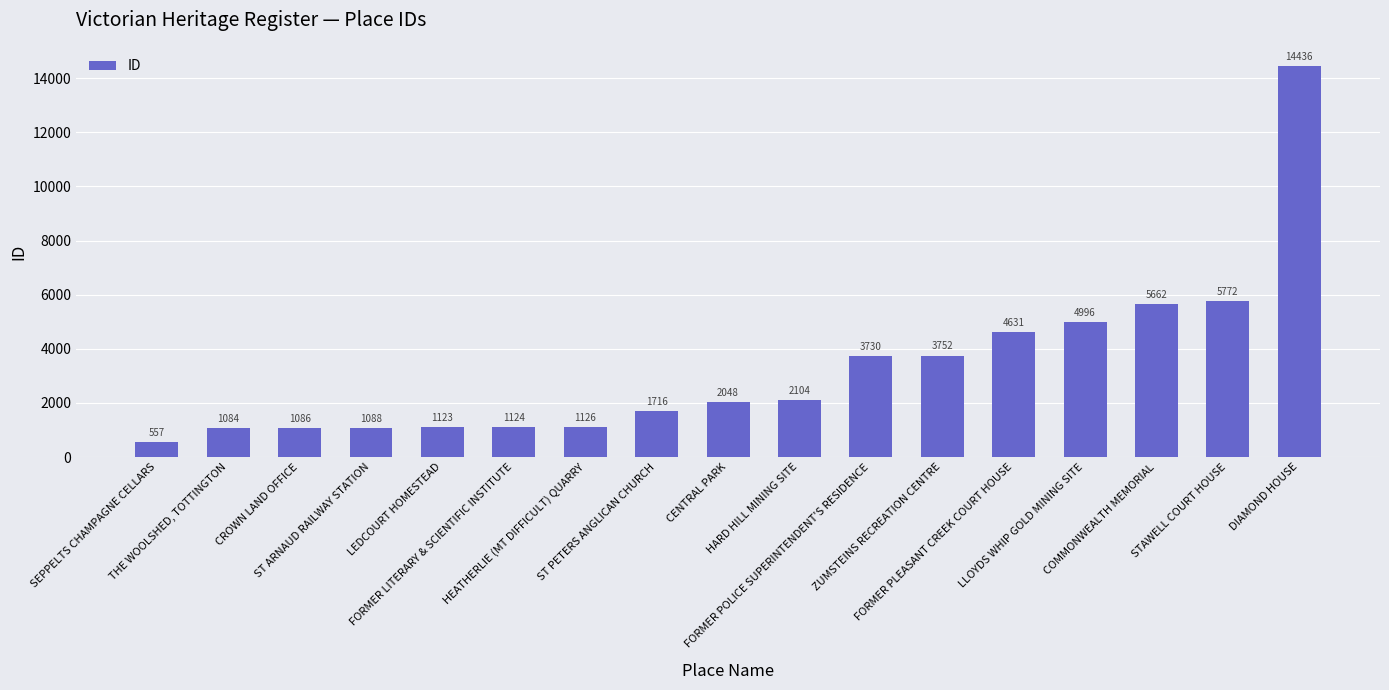

Are the bars grouped side by side (vs. stacked)?

No